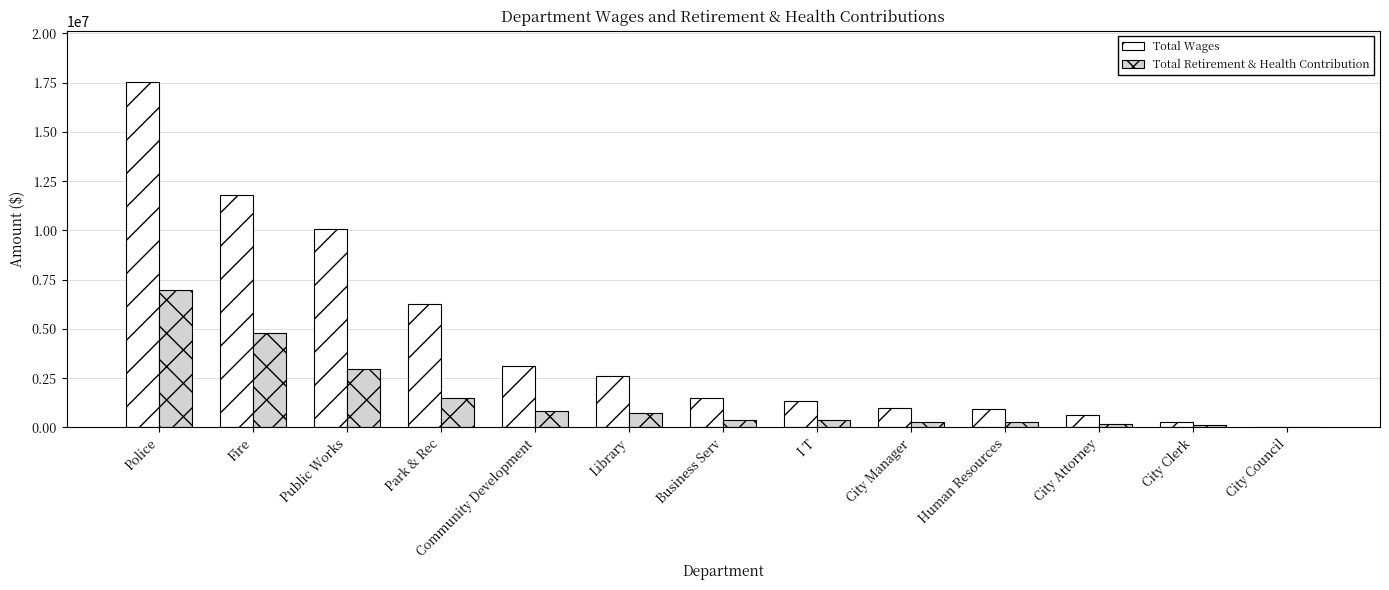

How many series are shown in this chart?

2